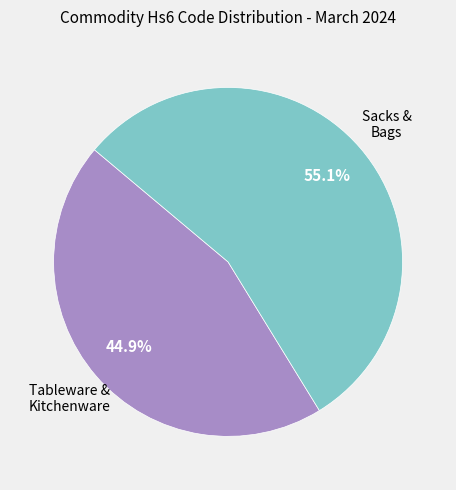

How many segments does this pie chart have?

2